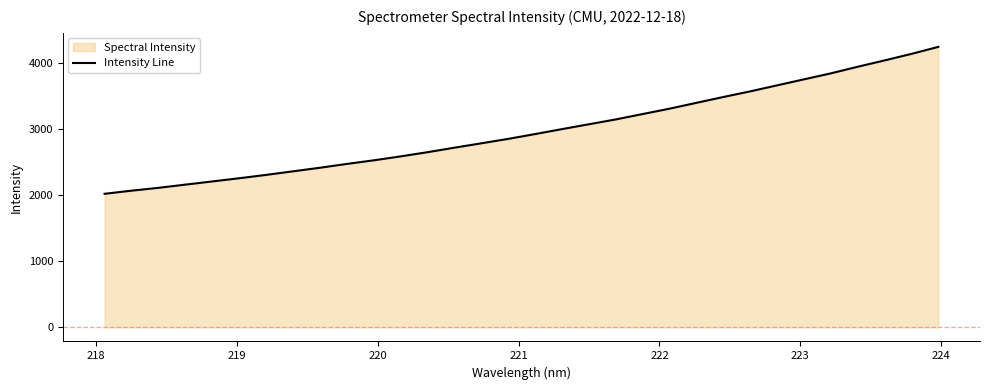

True or false: the data has more than 2 interior local peaks.

False